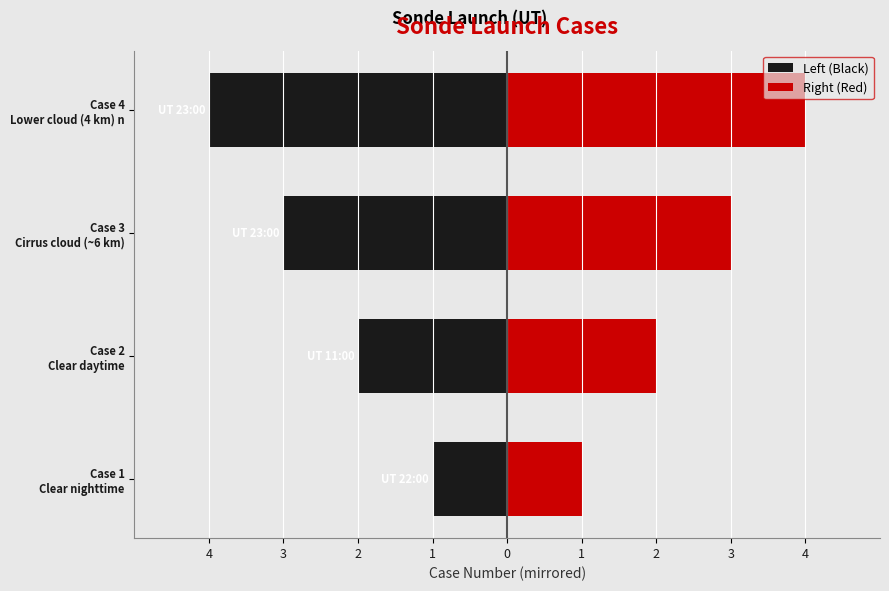

What are all the series names shown in the legend?

Left (Black), Right (Red)